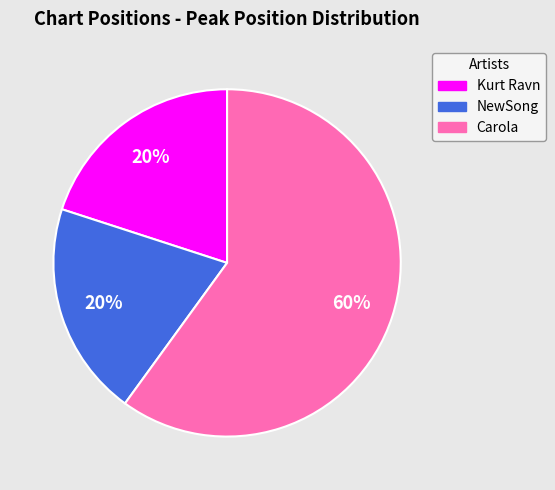

Do NewSong and Kurt Ravn together represent more than half of the pie?

No